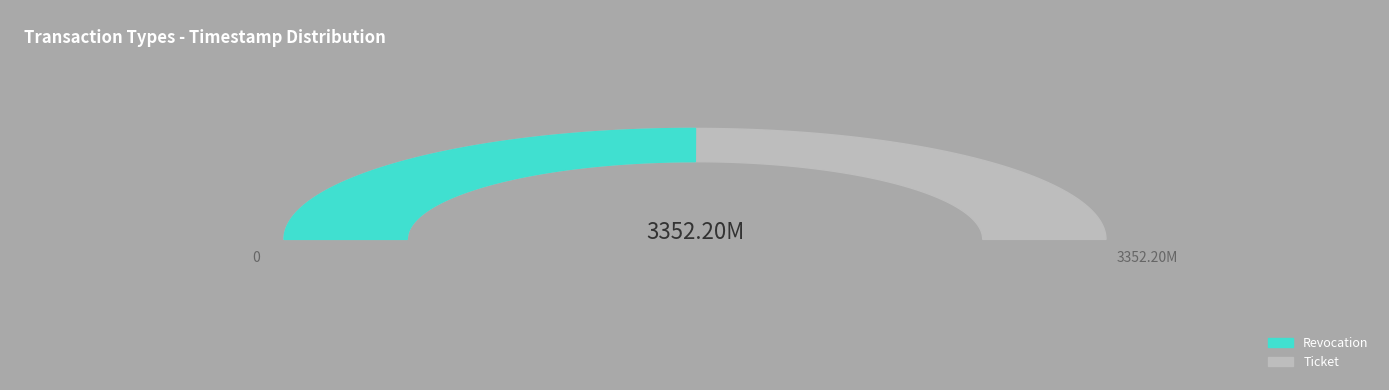

What portion of the pie excludes Revocation?

50.0%